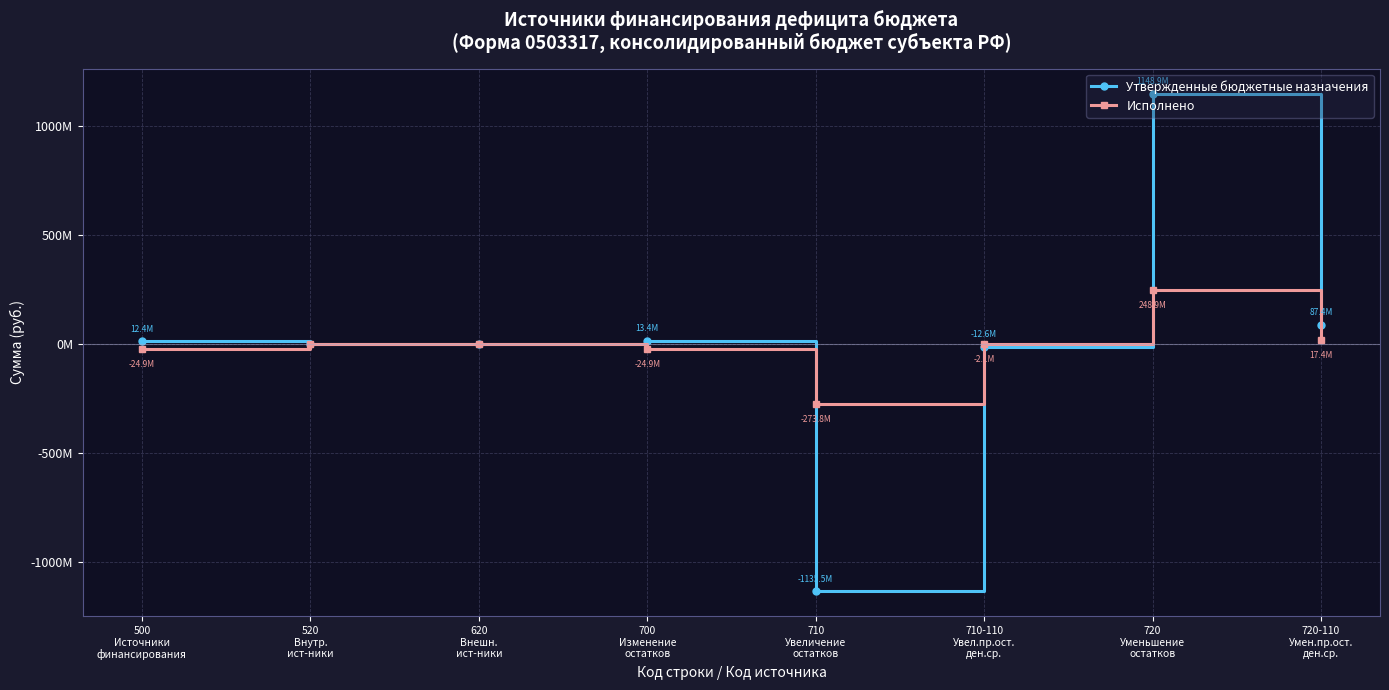

What is the difference between the Исполнено values at 720
Уменьшение
остатков and 700
Изменение
остатков?

273798626.8